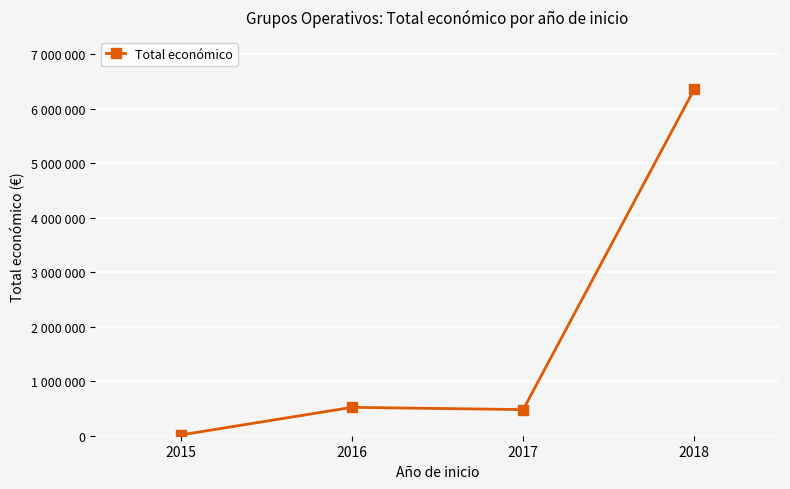

Does the chart have visible grid lines?

Yes